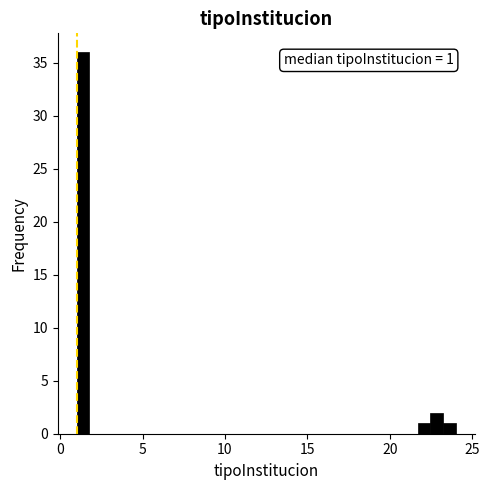

Around what value on the x-axis is the tallest bar? Give the approximate position of its centre, as read against the axis.

1.5